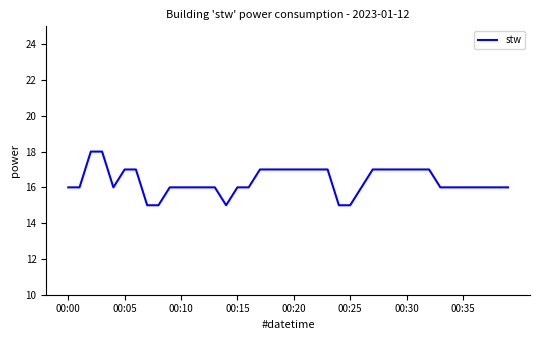

What is the smallest value displayed?

15